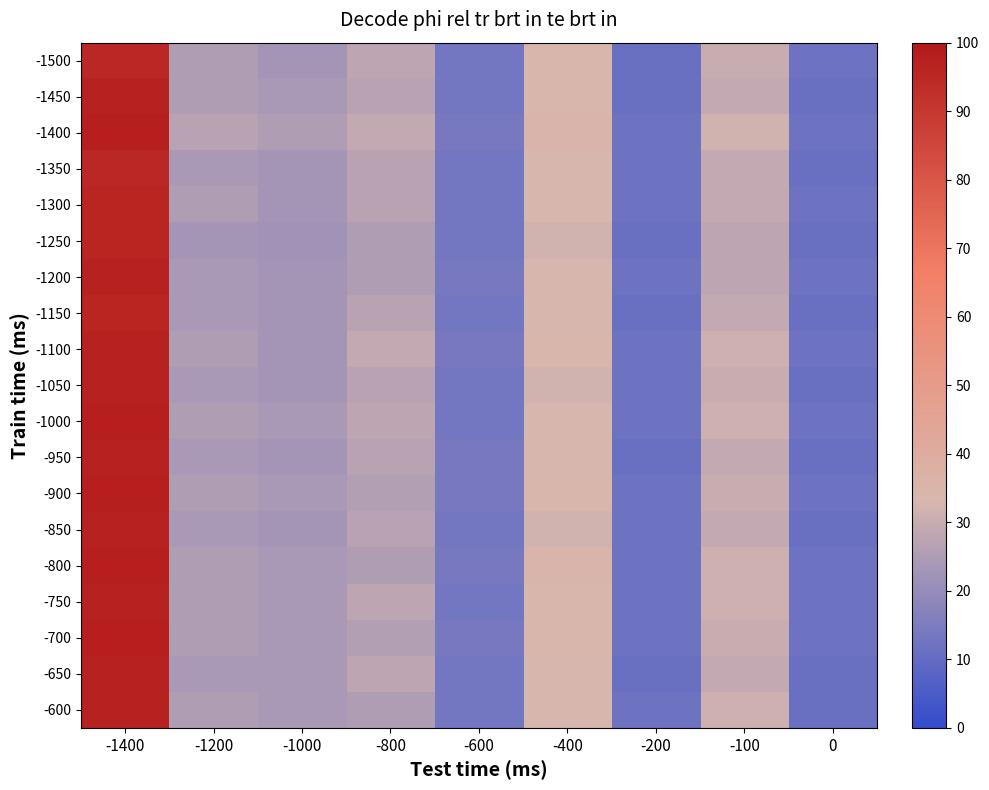

What is the total value across all series at -800?

5.1